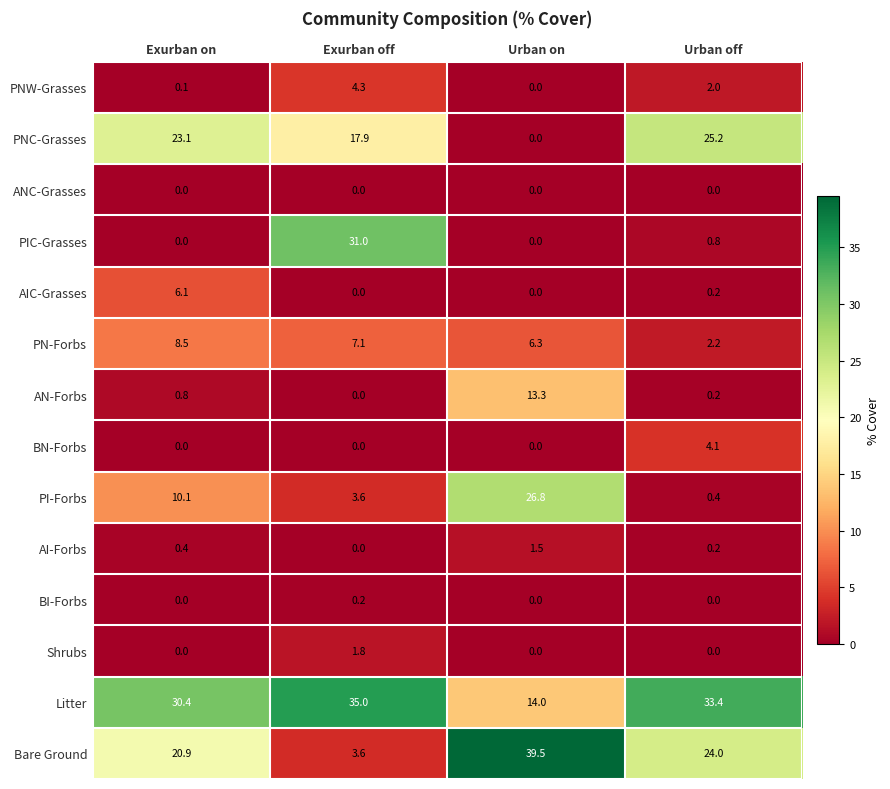

True or false: BN-Forbs has a value of 0.0 at Exurban on.

True